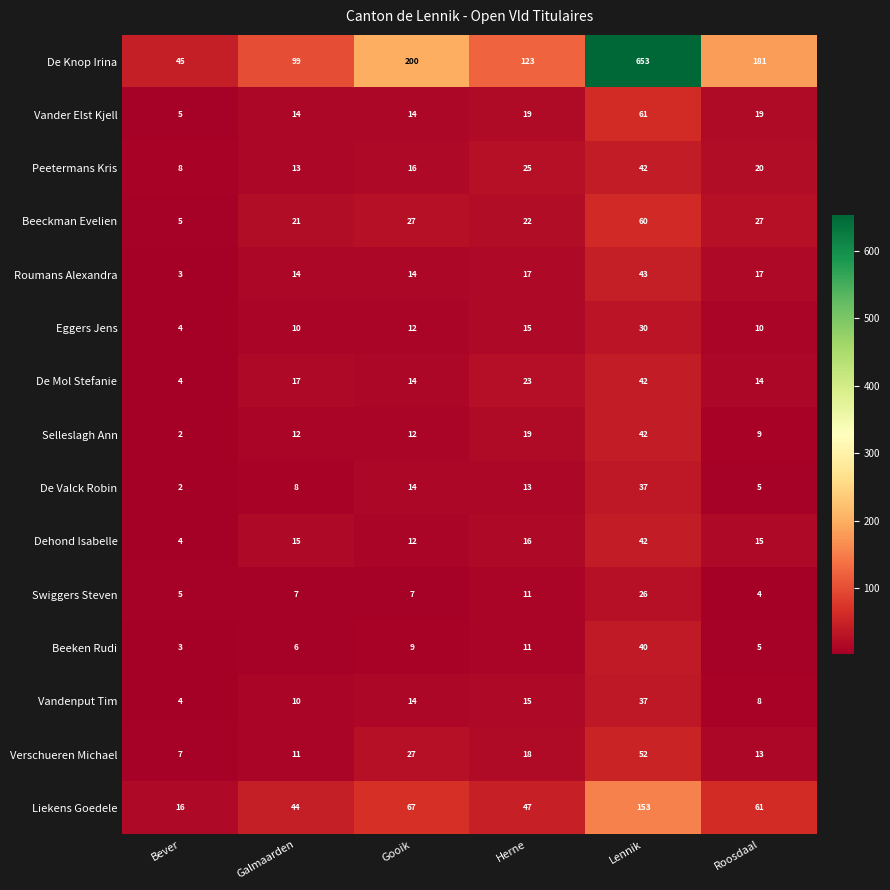

What is the total value across all series at Bever?

117